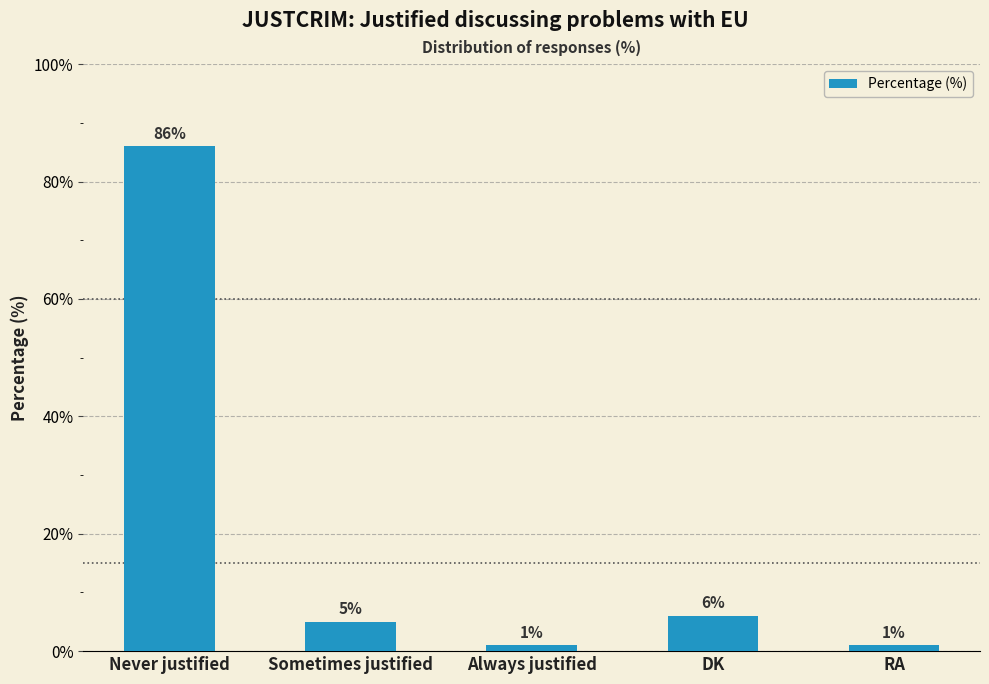

Which category has the highest value across all series?

Never justified